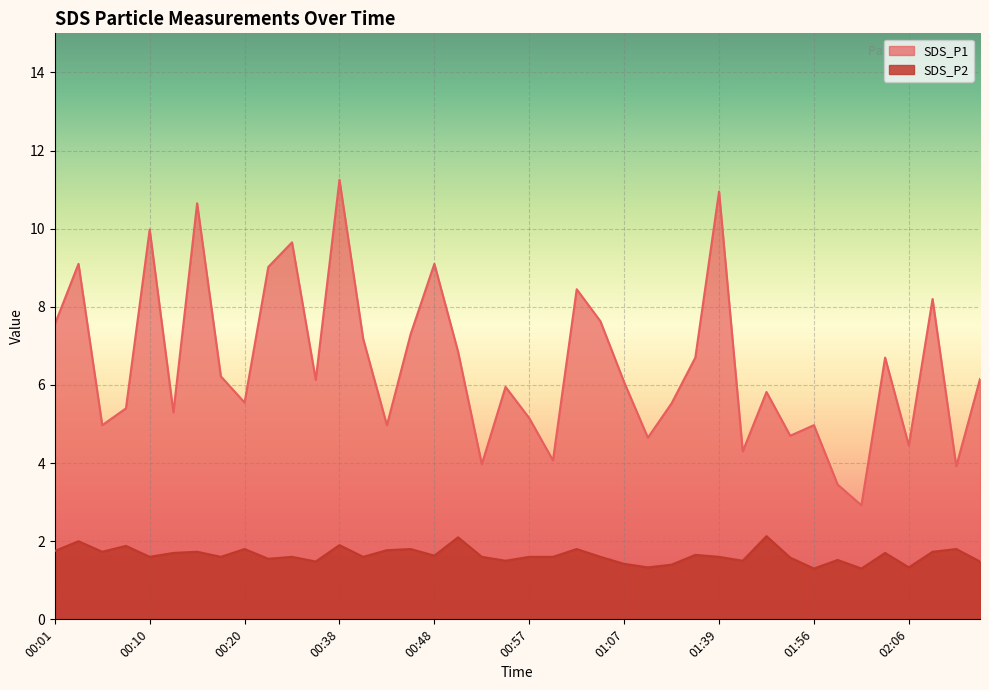

How many lines are shown in the chart?

2